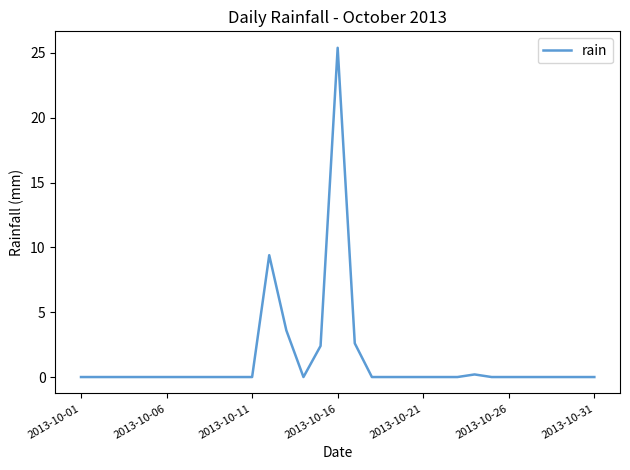

What is the maximum value shown in the chart?

25.4